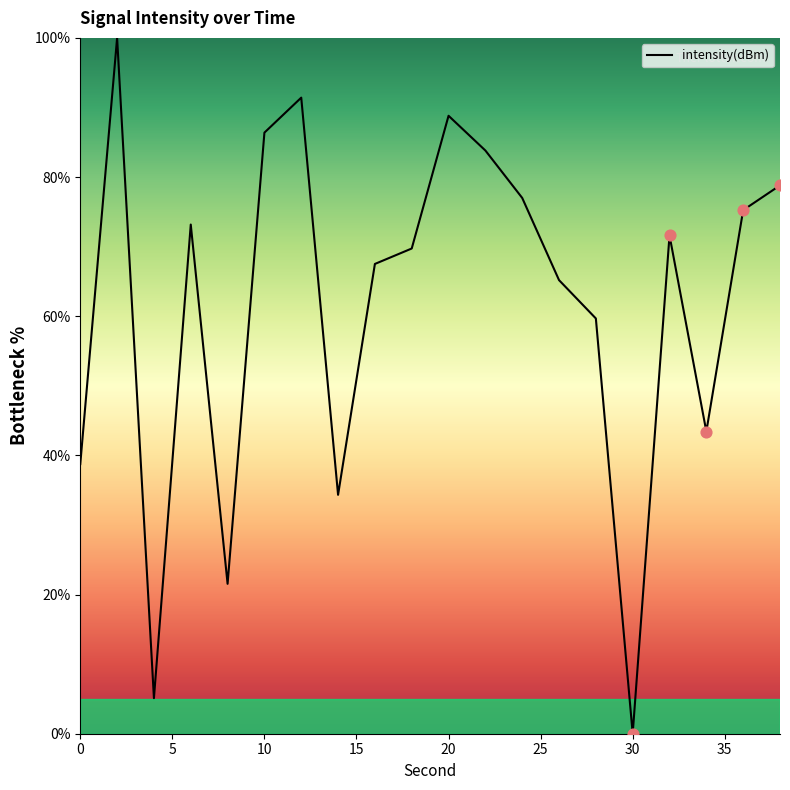

What is the difference between the maximum and minimum values?

100.0